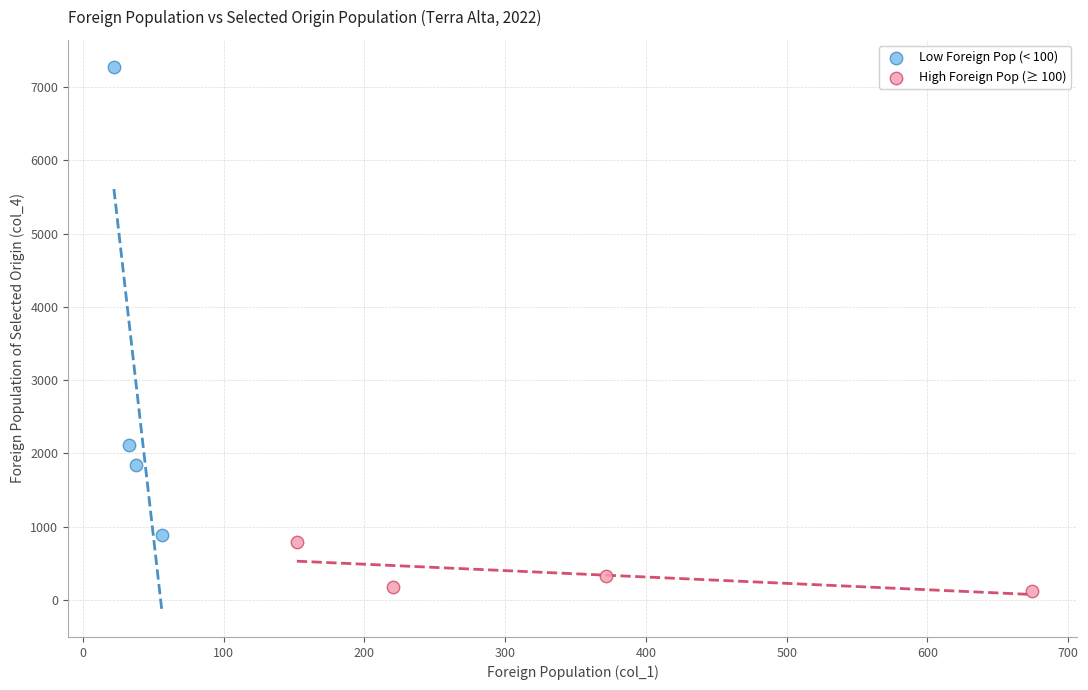

Which series contains the lowest Y value?

High Foreign Pop (≥ 100)